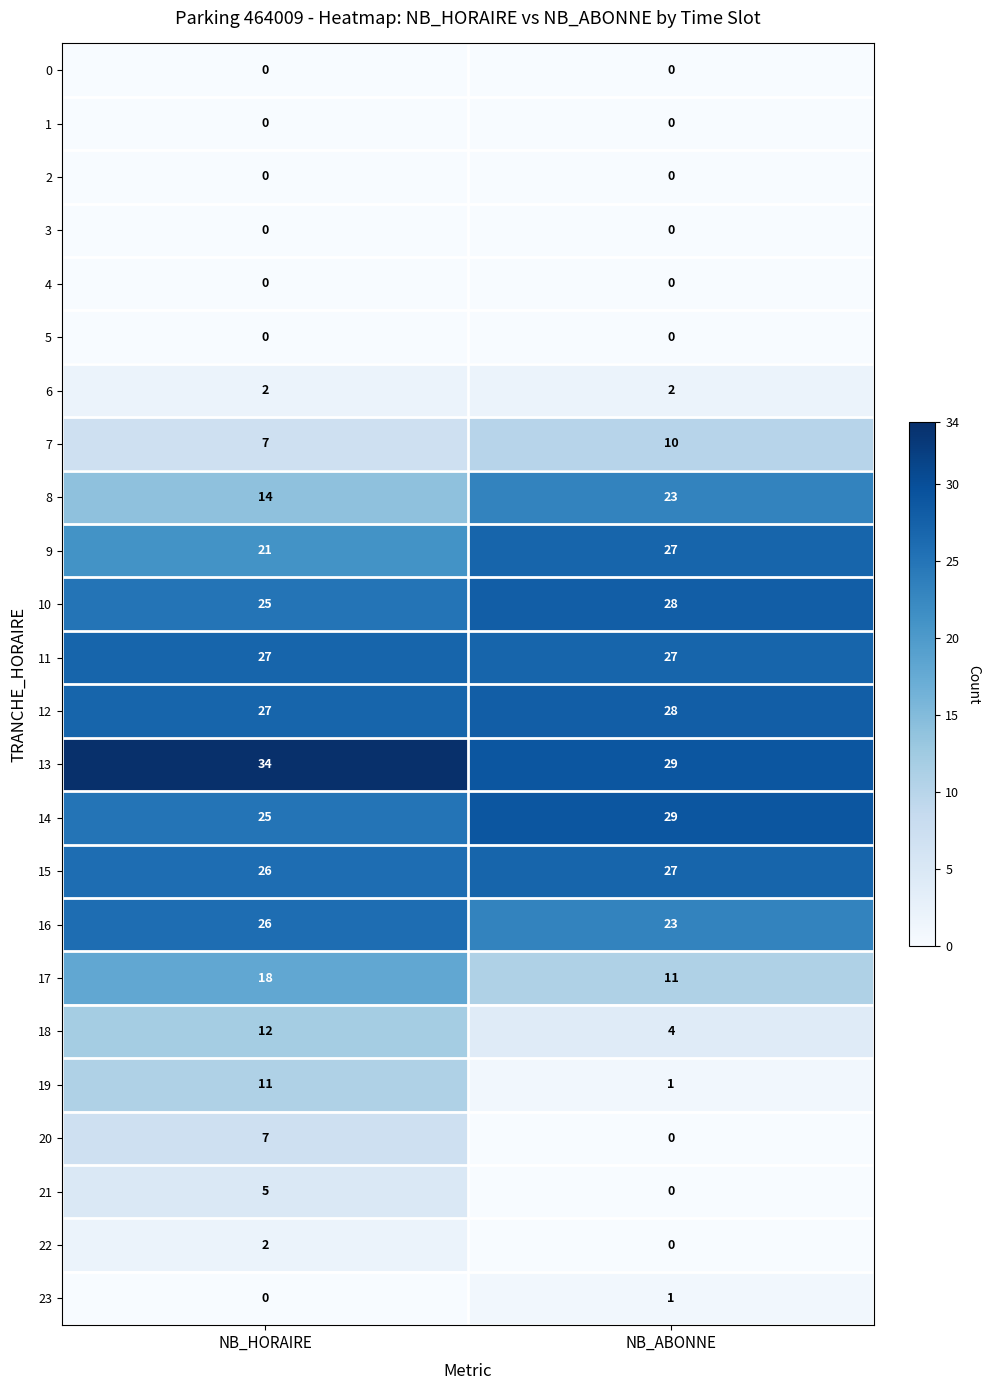

What is the difference between the 17 values at NB_ABONNE and NB_HORAIRE?

7